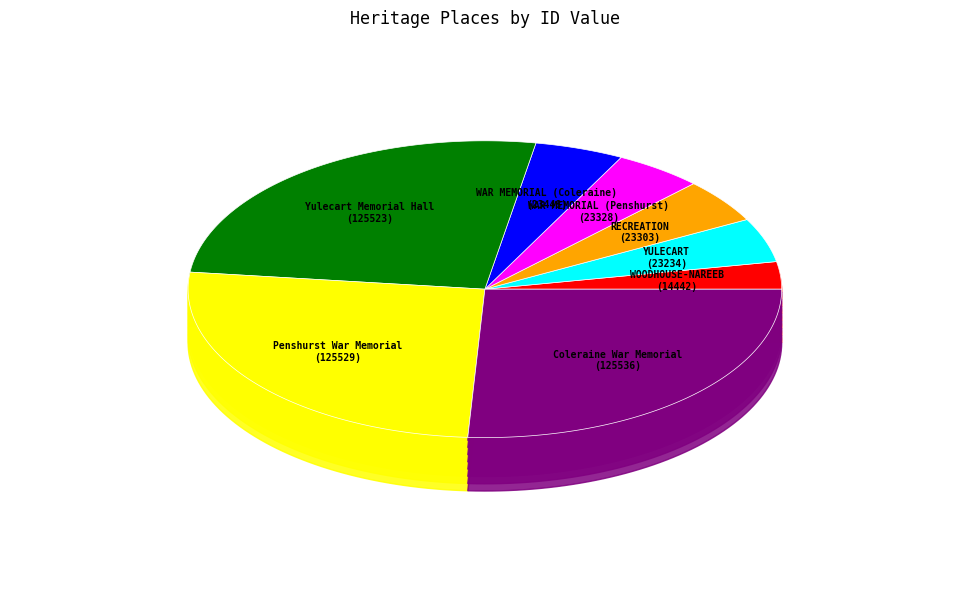

Which category has the biggest portion of the pie?

Coleraine War Memorial